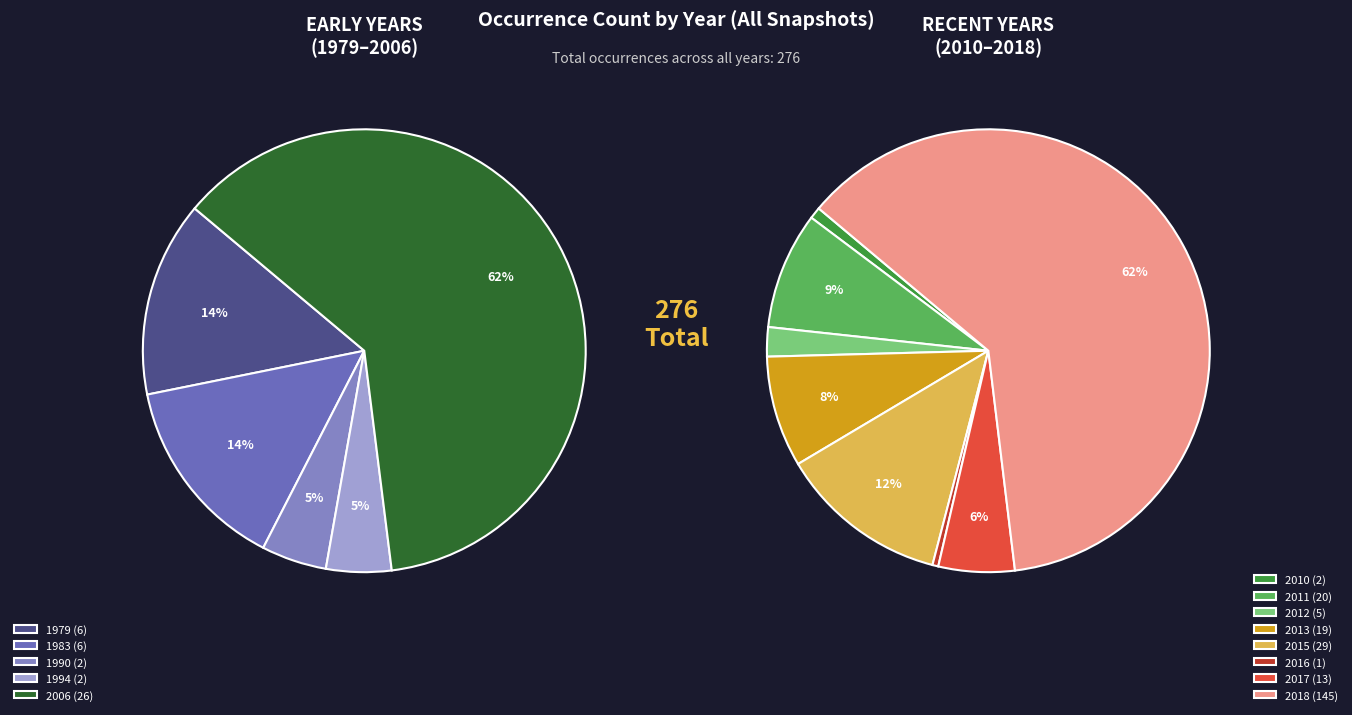

To the nearest percent, what portion does 1979 represent?

2%